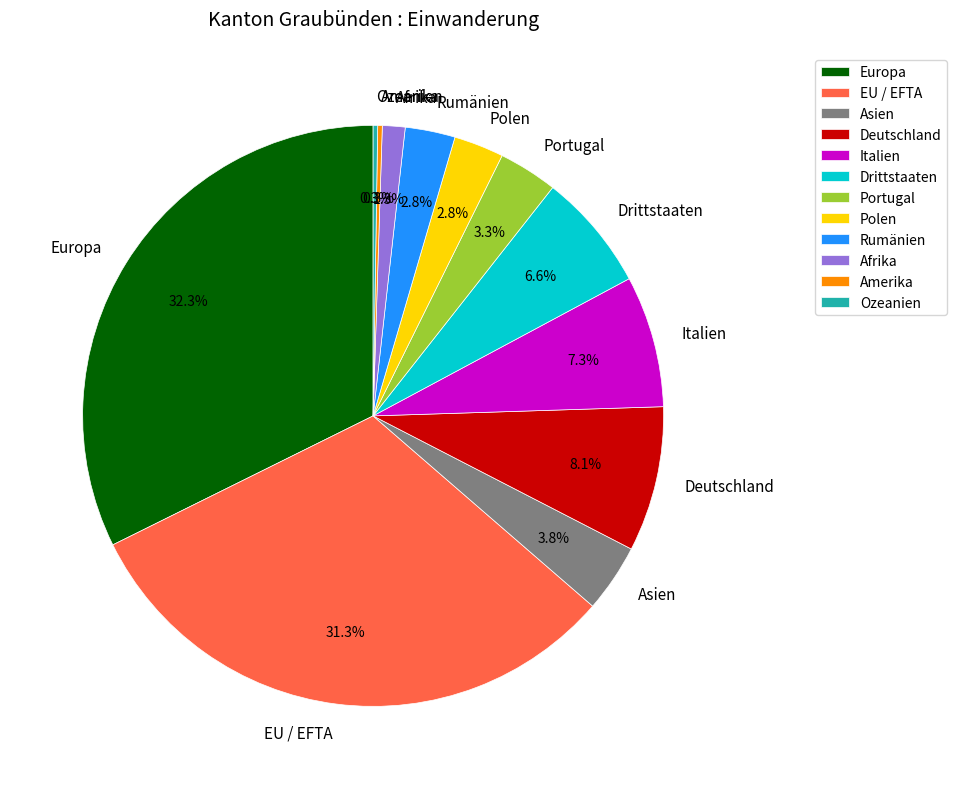

Which slice is the largest?

Europa